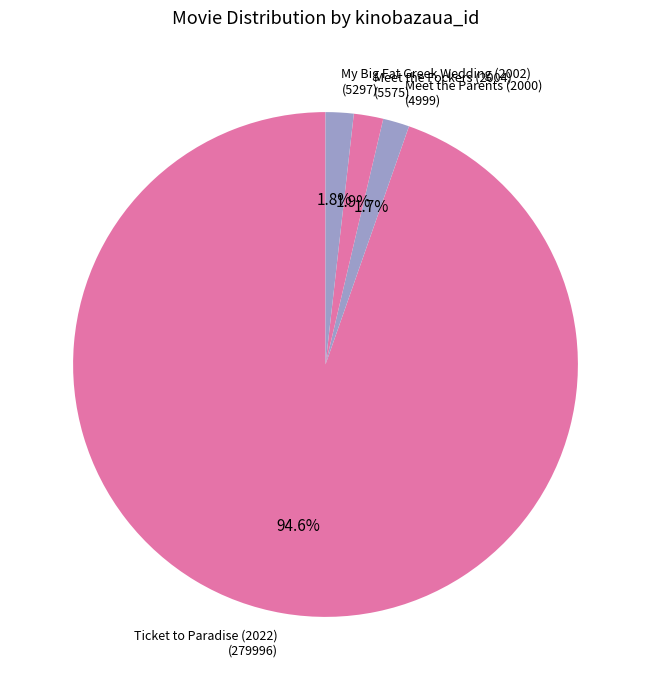

Is it true that My Big Fat Greek Wedding (2002) is 10% of the pie?

False